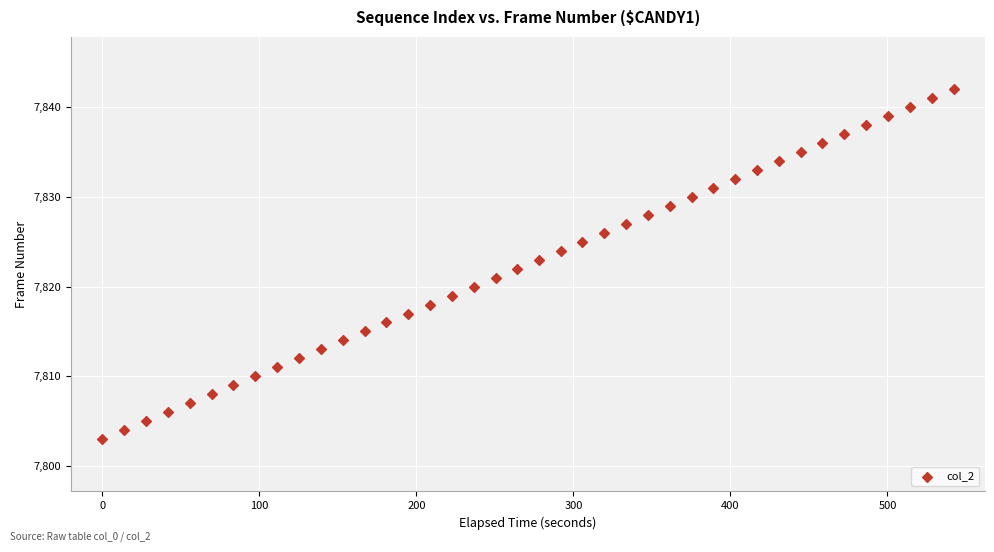

What is the range of Y values (max minus min)?

39